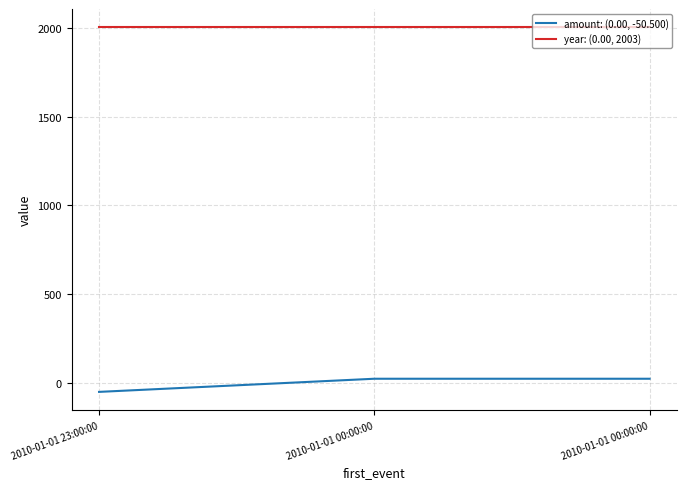

What are all the series names shown in the legend?

amount: (0.00, -50.500), year: (0.00, 2003)